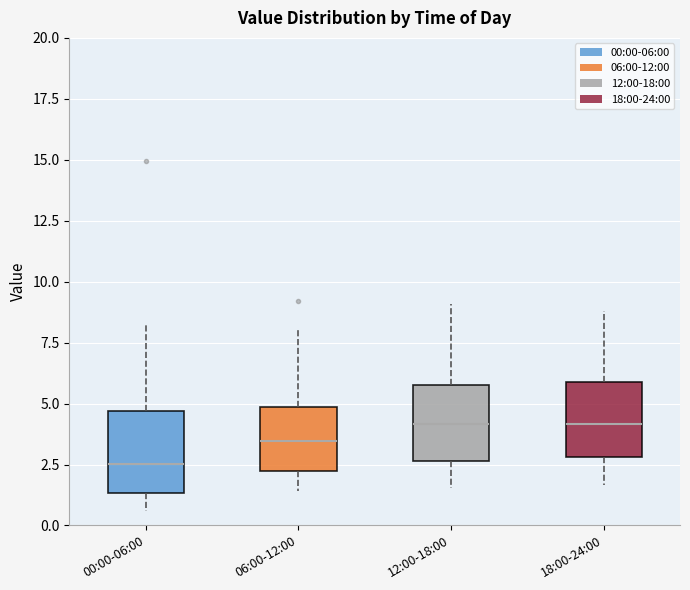

Where does the lower whisker of the box for 18:00-24:00 end on the y-axis? The values are not printed on the chart, so give them approximately, as read against the axis.

1.5